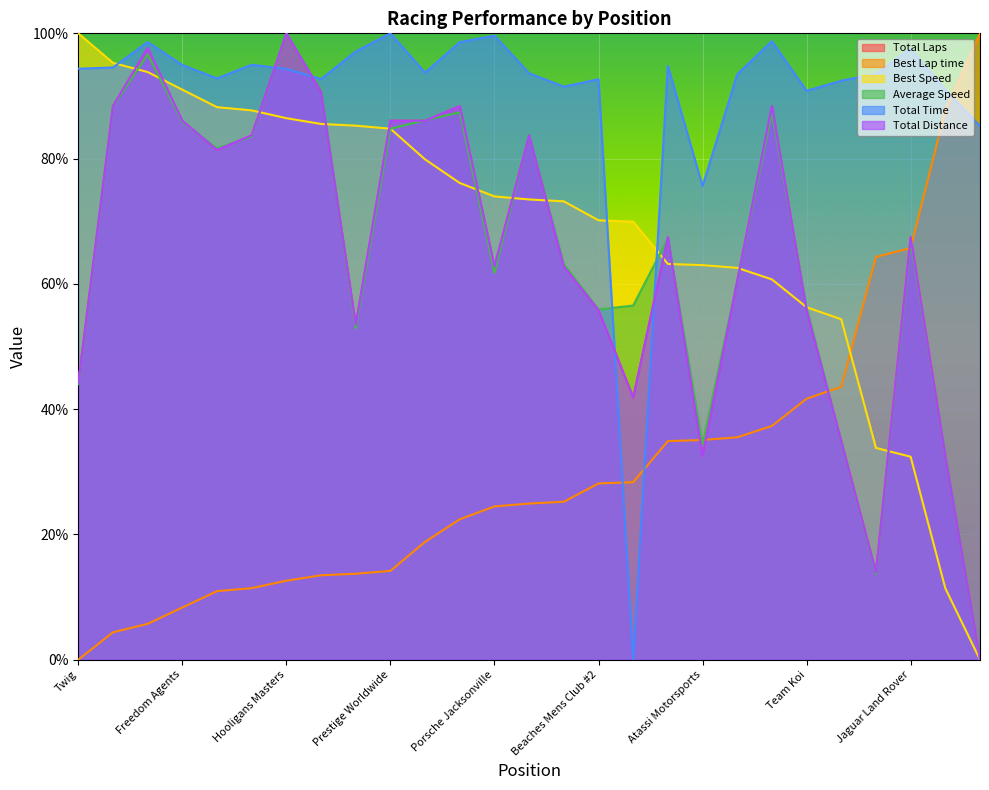

Reading right to left, what are all the values shown in this chart?

Total Laps: 0.0	32.6	67.4	14.0	34.9	55.8	88.4	60.5	32.6	67.4	41.9	55.8	62.8	83.7	62.8	88.4	86.0	86.0	53.5	90.7	100.0	83.7	81.4	86.0	97.7	88.4	44.2
Best Lap time: 100.0	87.7	65.7	64.3	43.6	41.7	37.3	35.5	35.1	34.9	28.3	28.1	25.2	24.9	24.5	22.4	18.8	14.2	13.7	13.5	12.6	11.4	10.9	8.3	5.7	4.4	0.0
Best Speed: 0.0	11.4	32.4	33.8	54.3	56.3	60.7	62.6	63.0	63.2	69.9	70.1	73.2	73.5	74.0	76.1	79.9	84.8	85.3	85.5	86.5	87.7	88.2	91.0	93.8	95.3	100.0
Average Speed: 0.0	32.7	66.8	13.7	34.9	56.2	87.3	60.5	34.4	67.2	56.5	55.9	63.1	83.8	61.8	87.4	86.1	84.8	52.9	91.0	100.0	83.5	81.6	85.9	96.6	88.3	44.0
Total Time: 85.2	91.0	97.5	93.5	92.4	90.8	98.7	93.5	75.6	94.8	0.0	92.7	91.5	93.6	99.6	98.6	93.7	100.0	97.1	92.7	94.3	95.0	92.8	94.9	98.6	94.5	94.4
Total Distance: 0.0	32.6	67.4	14.0	34.9	55.8	88.4	60.5	32.6	67.4	41.9	55.8	62.8	83.7	62.8	88.4	86.0	86.0	53.5	90.7	100.0	83.7	81.4	86.0	97.7	88.4	44.2